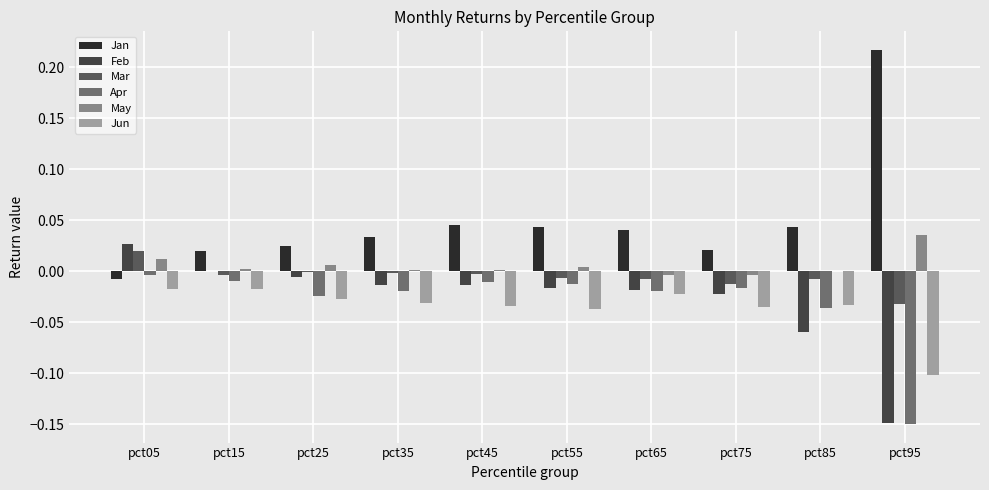

Is it true that Mar equals -0.0 at pct15?

True